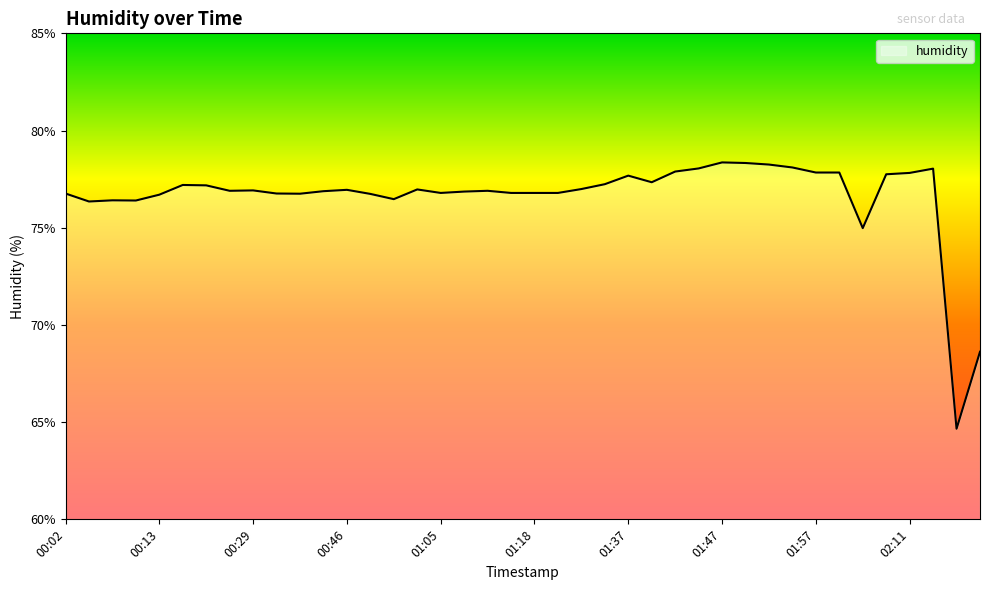

What is the difference between the maximum and minimum values?

13.7